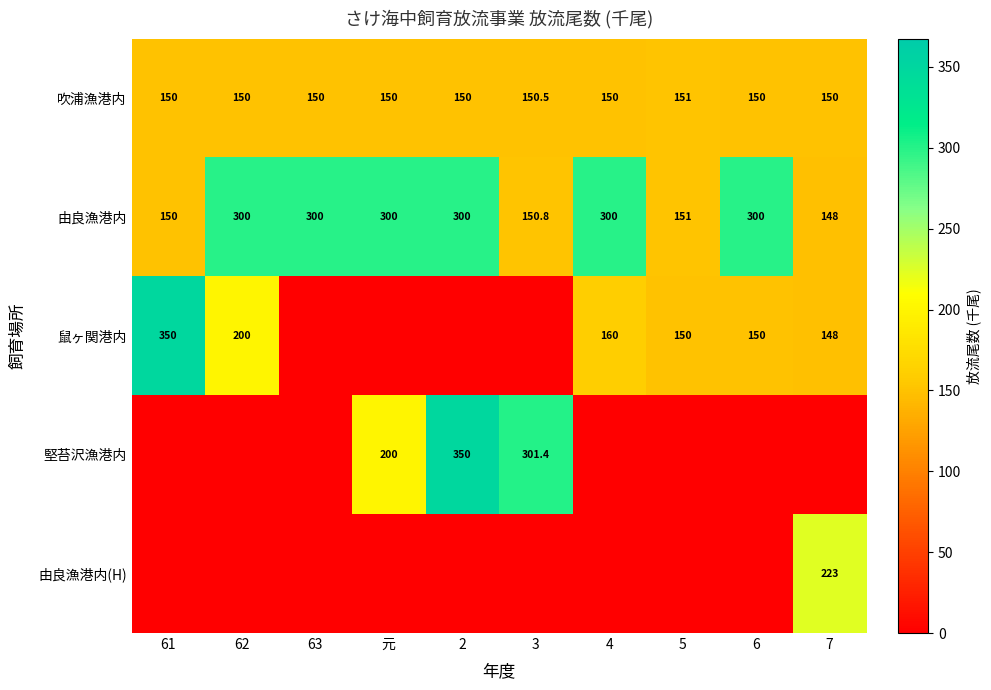

What is the difference between the second highest and second lowest values in the 由良漁港内 series?

150.0